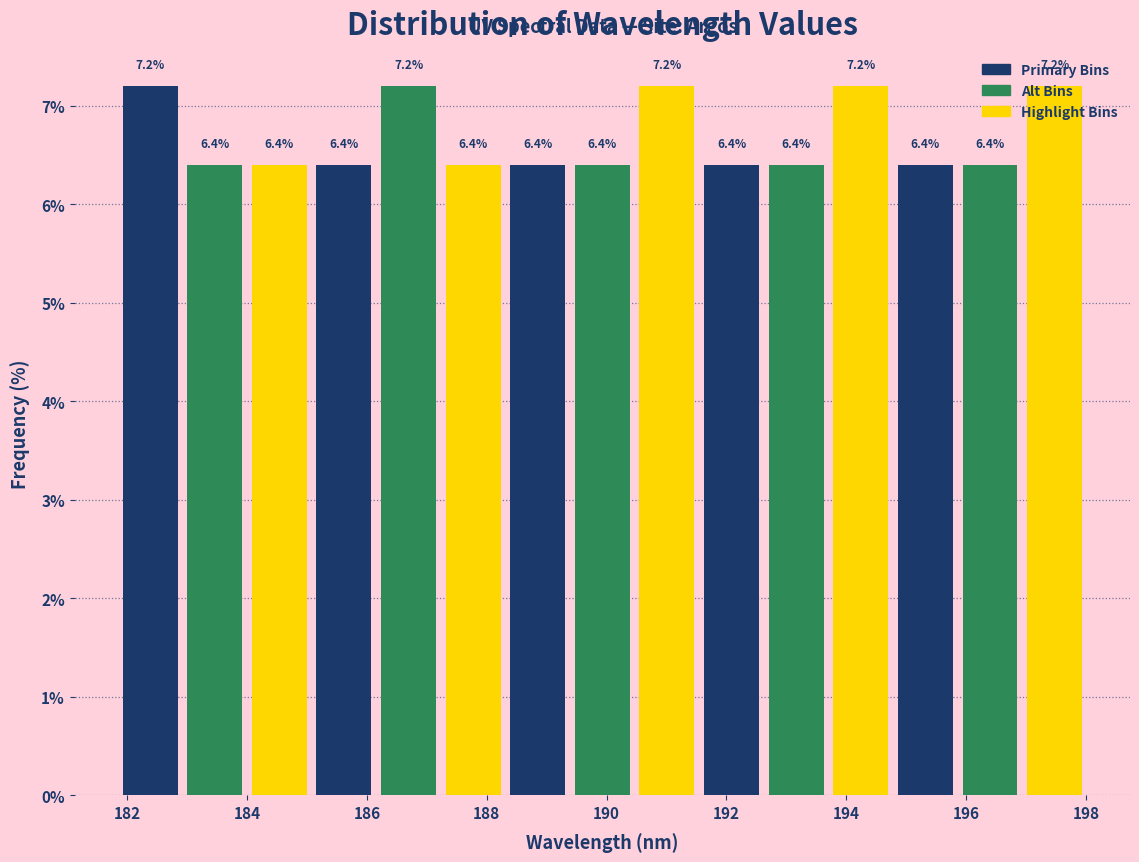

Reading left to right, transcribe this chart: for each bar, give the range it covers on the x-axis and its height. The bar edges are not printed on the chart, so give them approximately, as read against the axis.

181.8 to 183.0: 7.2
183.0 to 184.0: 6.4
184.0 to 185.0: 6.4
185.0 to 186.2: 6.4
186.2 to 187.2: 7.2
187.2 to 188.4: 6.4
188.4 to 189.4: 6.4
189.4 to 190.4: 6.4
190.4 to 191.6: 7.2
191.6 to 192.6: 6.4
192.6 to 193.8: 6.4
193.8 to 194.8: 7.2
194.8 to 195.8: 6.4
195.8 to 197.0: 6.4
197.0 to 198.0: 7.2